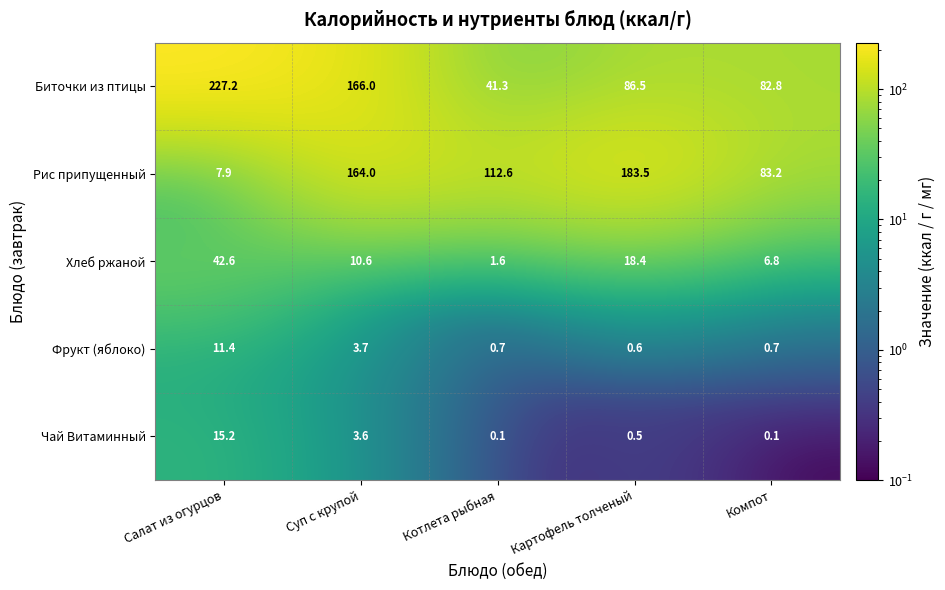

What is the greatest value displayed?

227.2